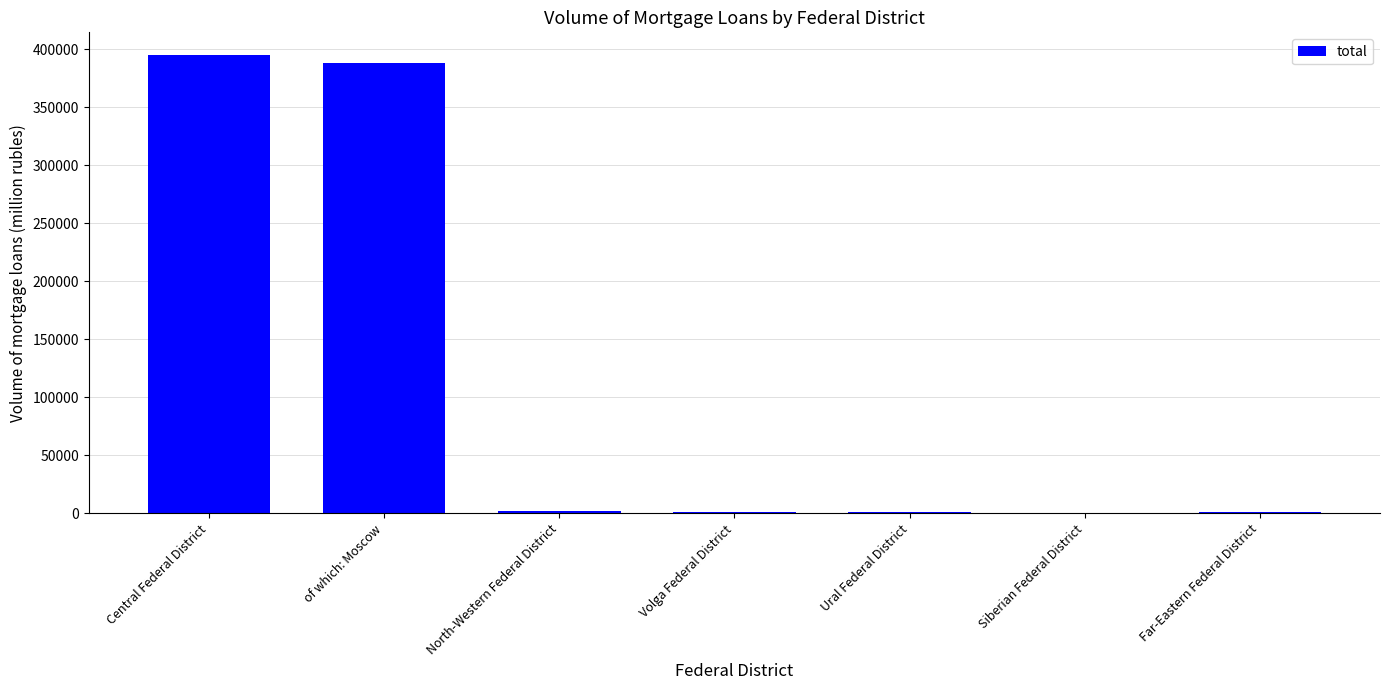

Between Central Federal District and Far-Eastern Federal District, which is larger?

Central Federal District